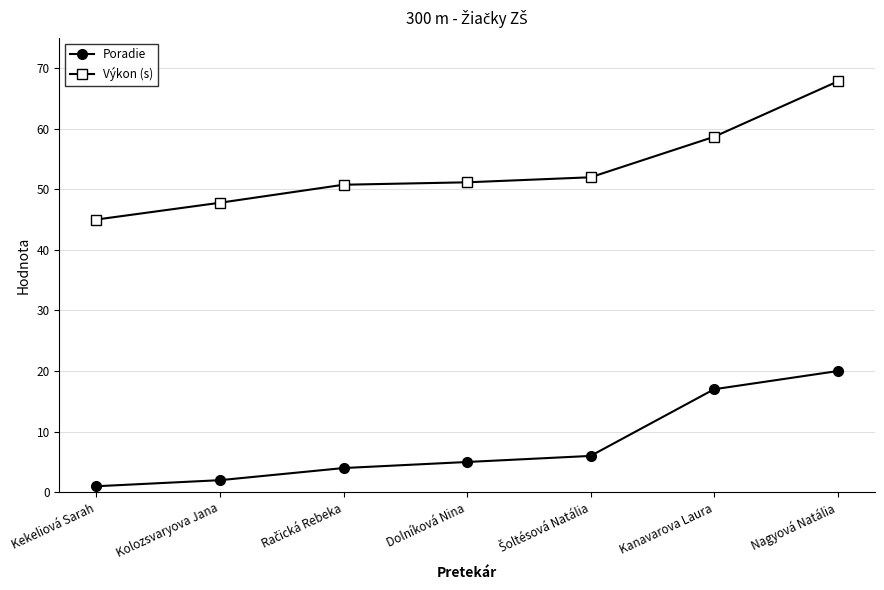

List the series in order of their overall mean, lowest first.

Poradie, Výkon (s)